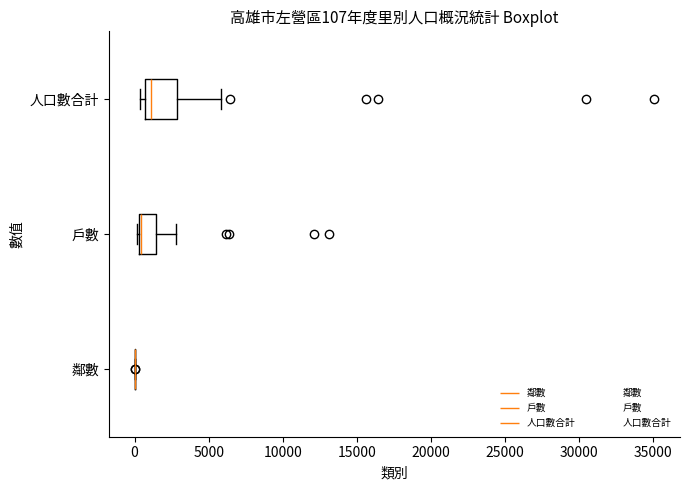

Comparing the boxes themselves (not the whiskers), which one is the widest?

人口數合計